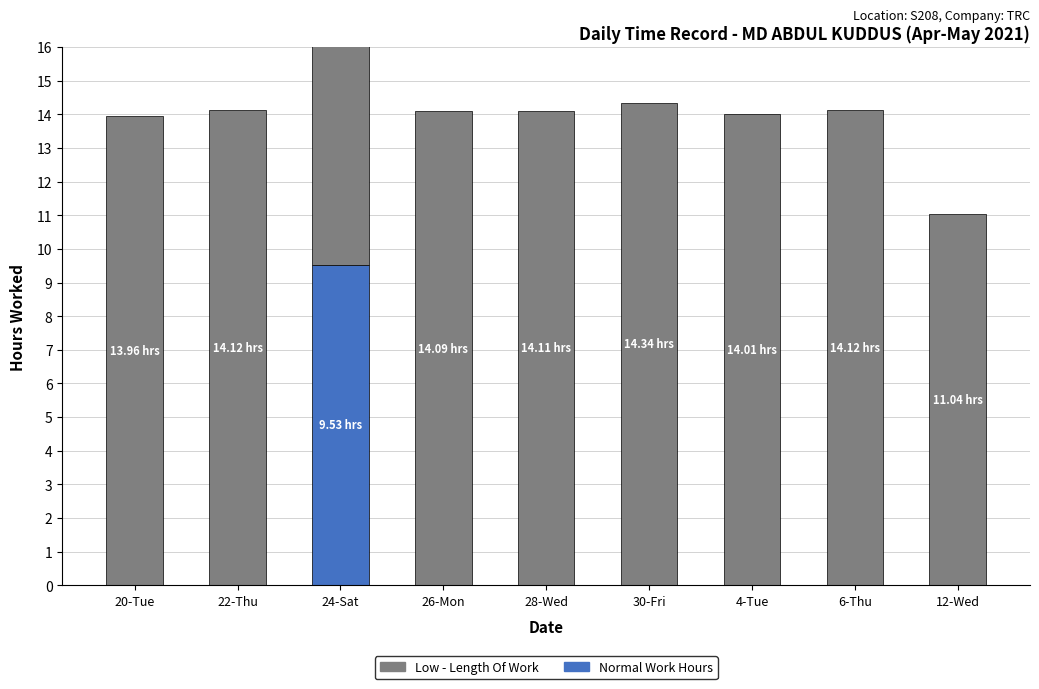

Which series has the widest spread of values?

Normal Work Hours